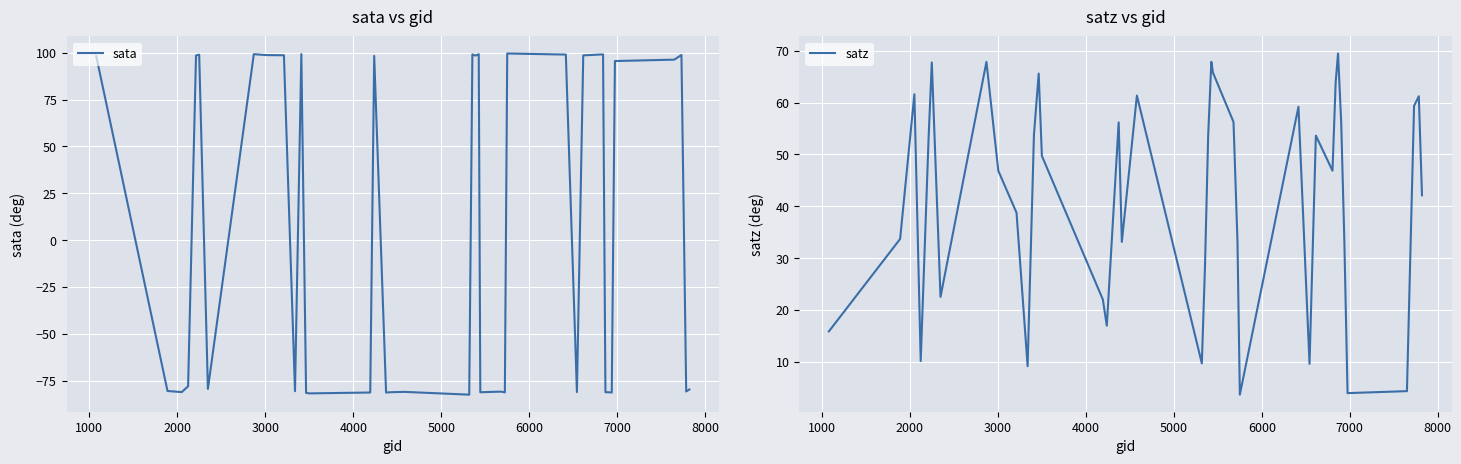

Is the value of satz at 14 greater than the value of sata at 11?

No